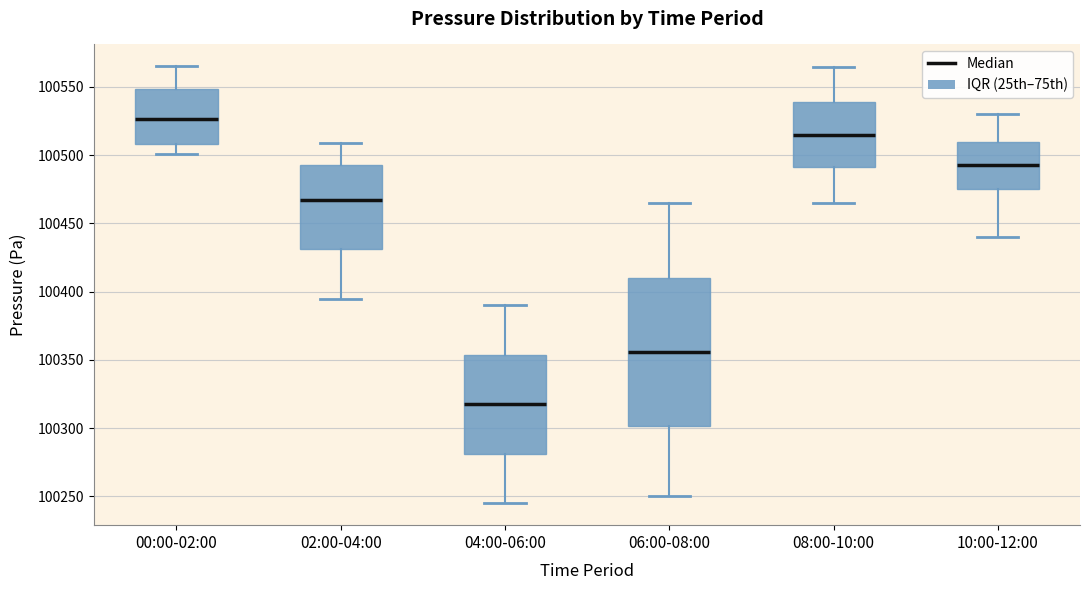

Which box has the highest median line?

00:00-02:00